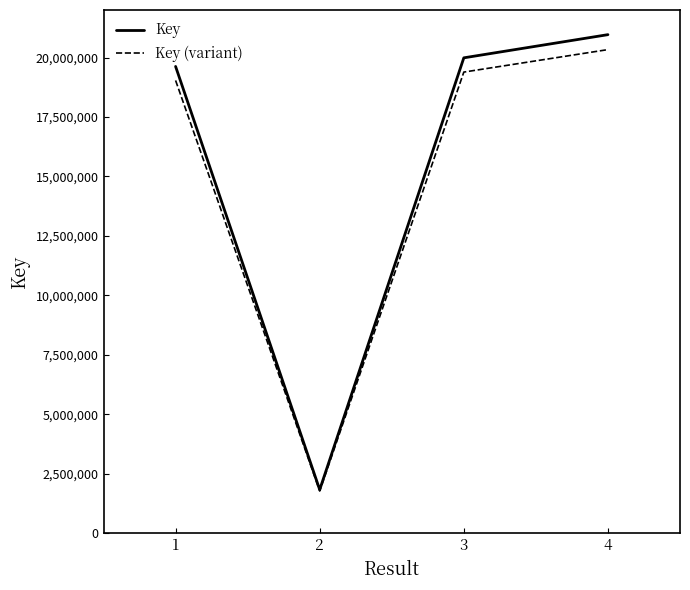

Count the number of categories in the chart.

4